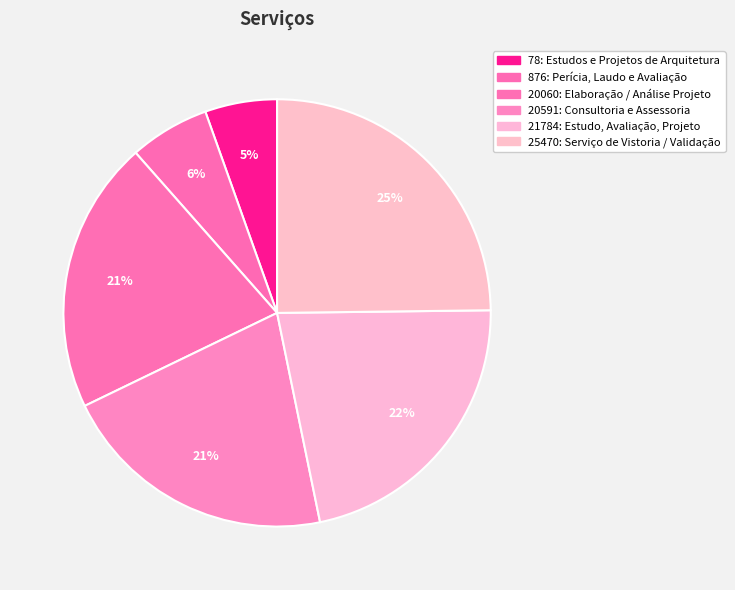

What percentage is NOT represented by 78: Estudos e Projetos de Arquitetura?

94.5%